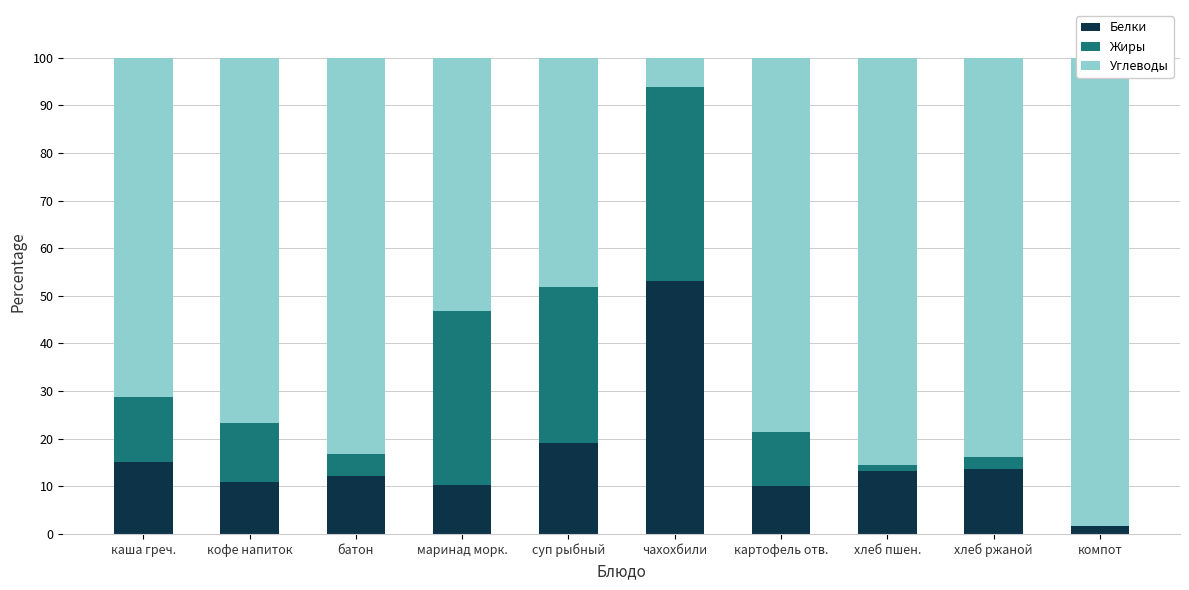

Which series changed the most between каша греч. and хлеб пшен.?

Углеводы